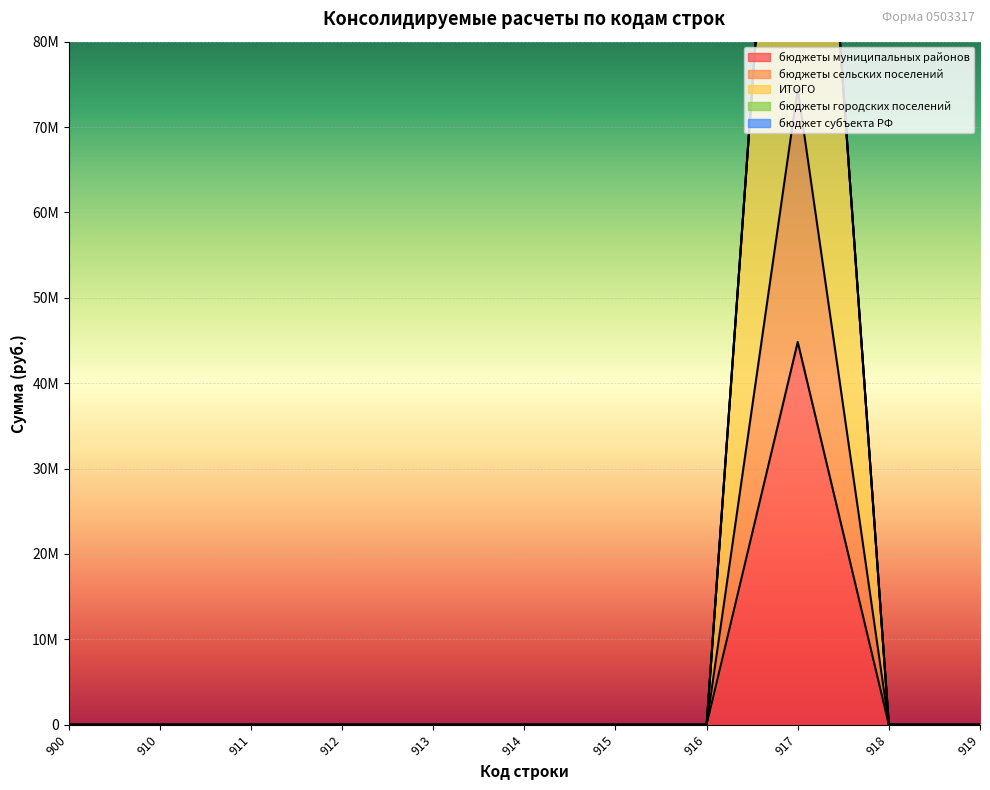

Count the number of categories in the chart.

11